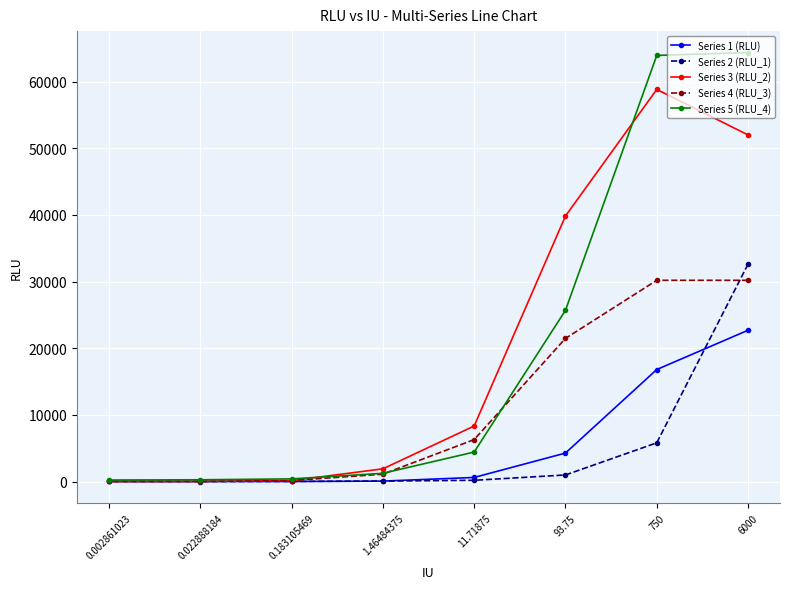

What is the approximate value of Series 5 (RLU_4) at 11.71875?

4433.9